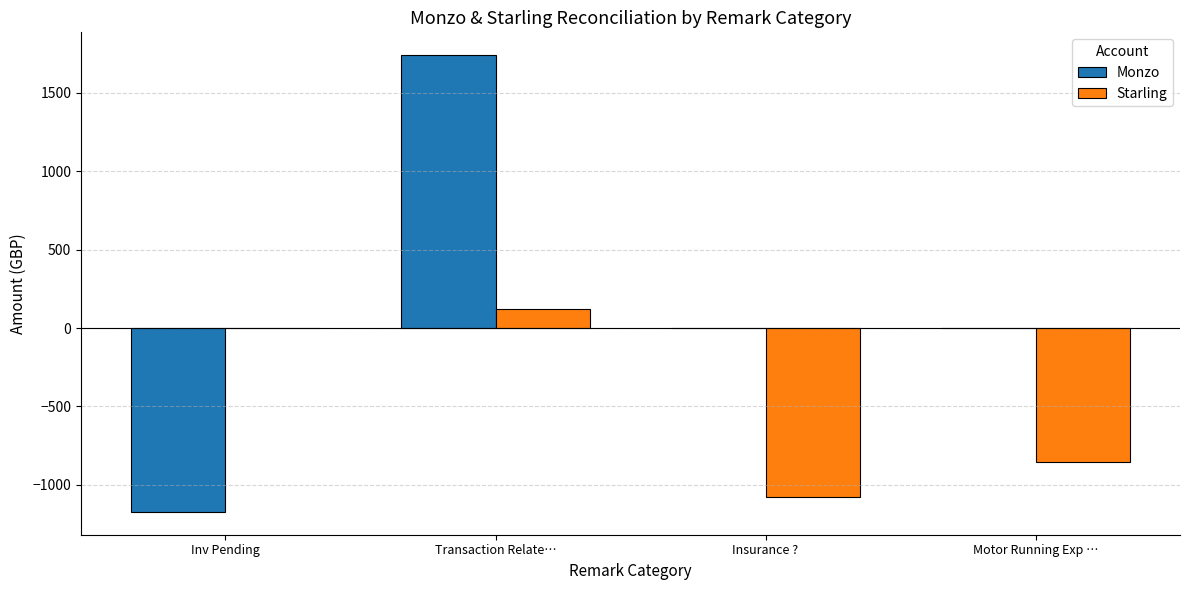

Reading left to right, extract all data points from this chart.

Monzo: Inv Pending=-1172.3	Transaction Relate…=1739.4	Insurance ?=0.0	Motor Running Exp …=0.0
Starling: Inv Pending=0.0	Transaction Relate…=120.7	Insurance ?=-1079.1	Motor Running Exp …=-856.7